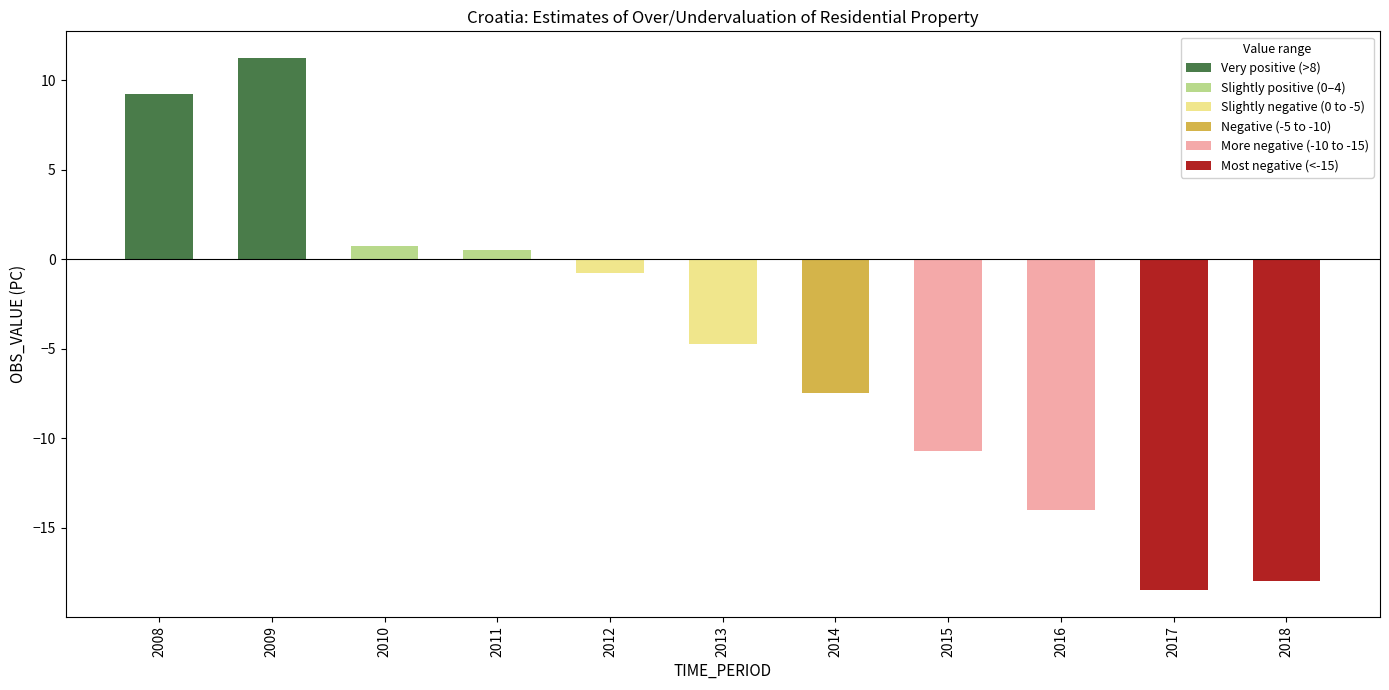

Rank the categories by value from highest to lowest.

2009, 2008, 2010, 2011, 2012, 2013, 2014, 2015, 2016, 2018, 2017